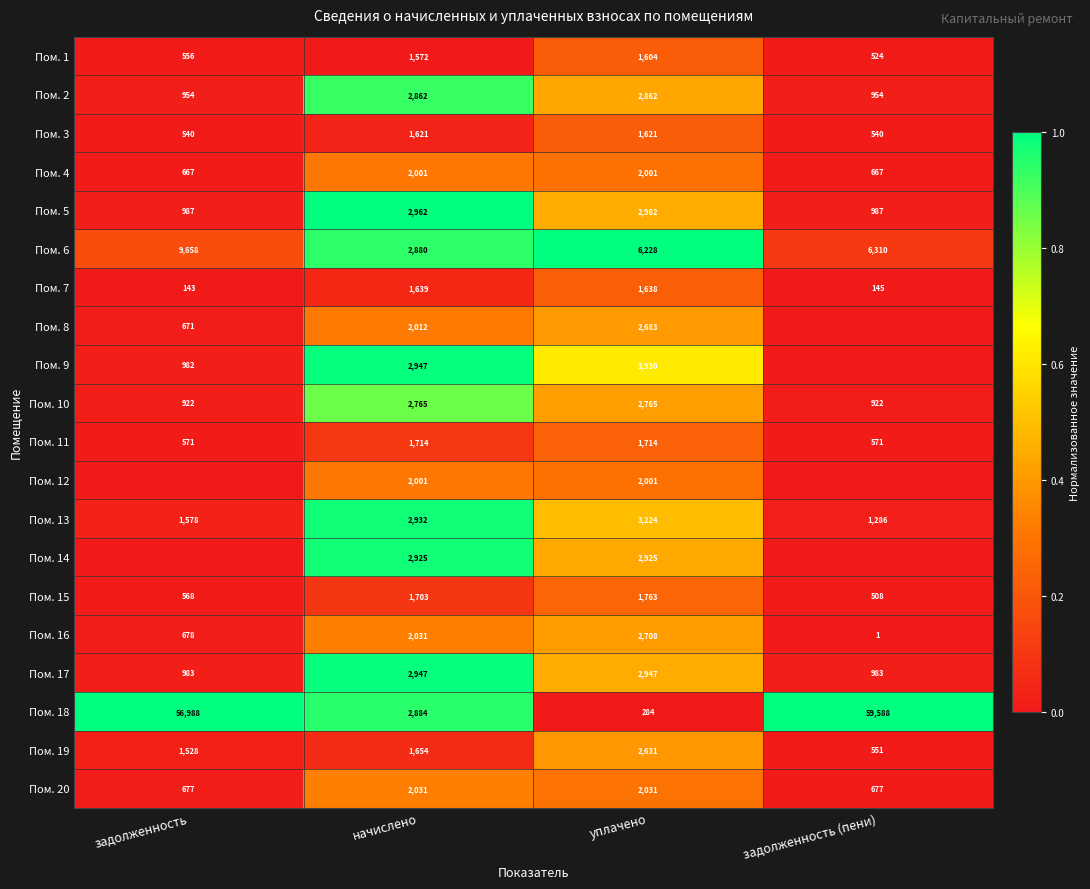

What is the total value across all series at начислено?

46083